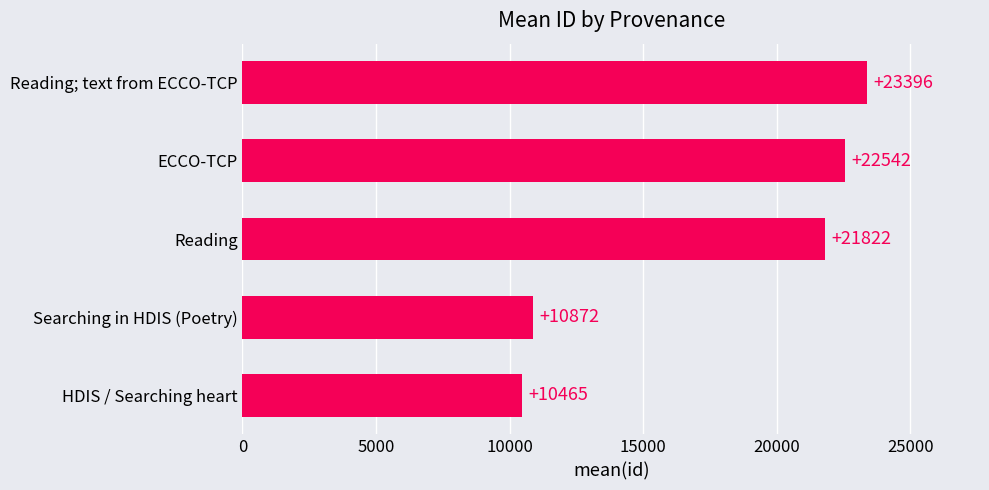

What is the smallest value displayed?

10465.0